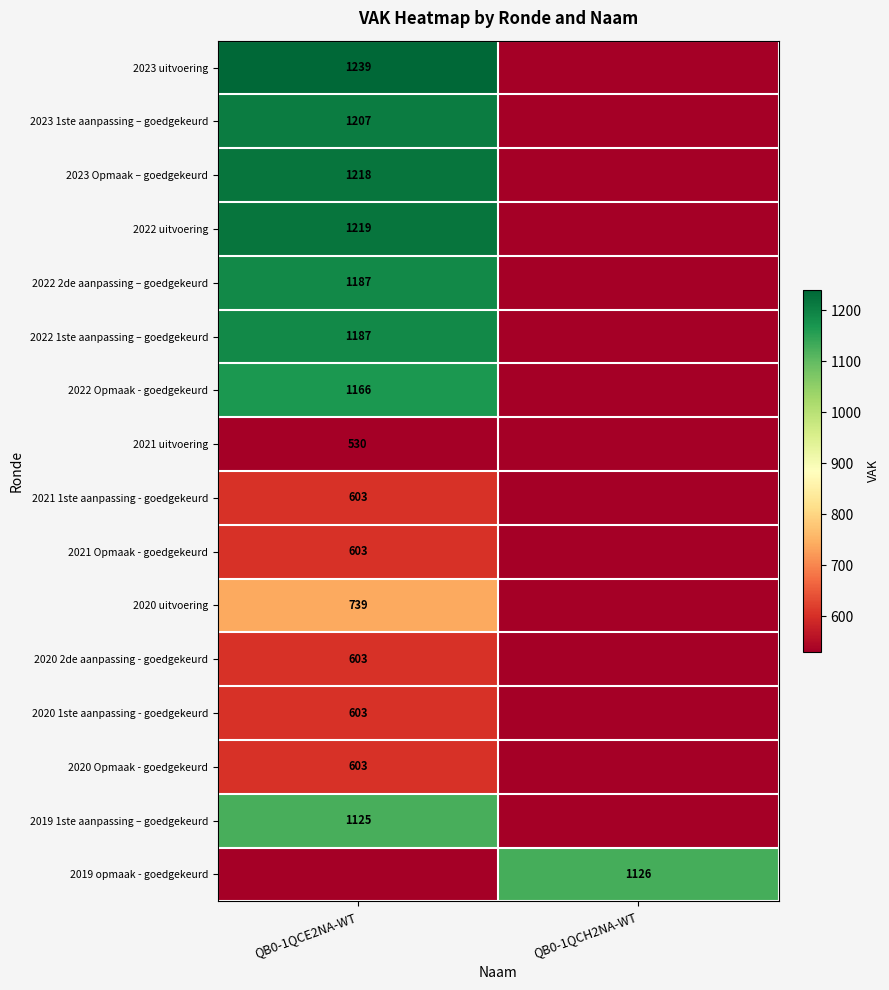

At which category does the chart reach its peak across all series?

QB0-1QCE2NA-WT